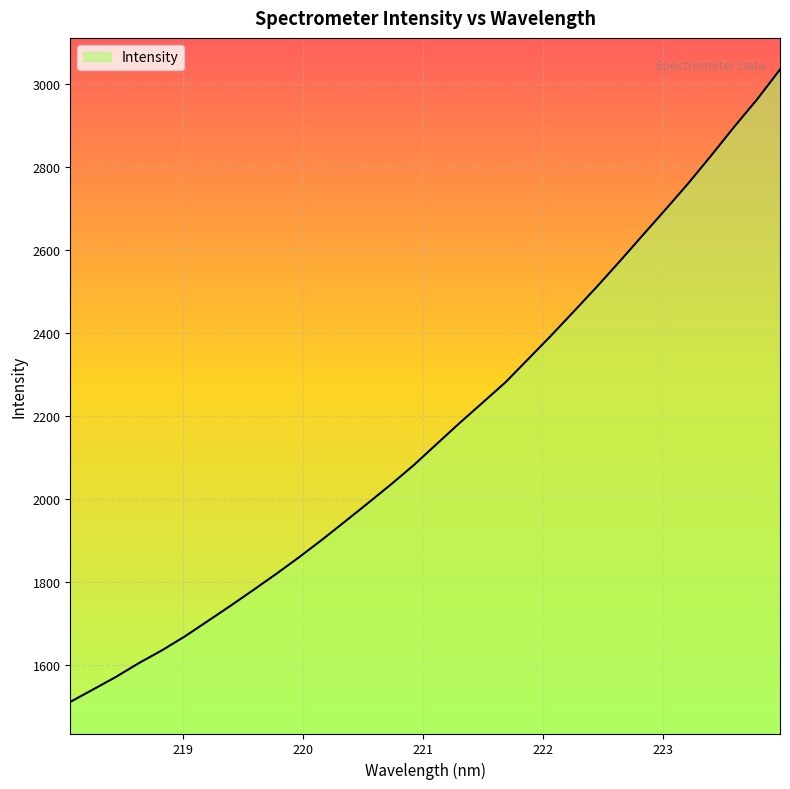

How many lines are shown in the chart?

1